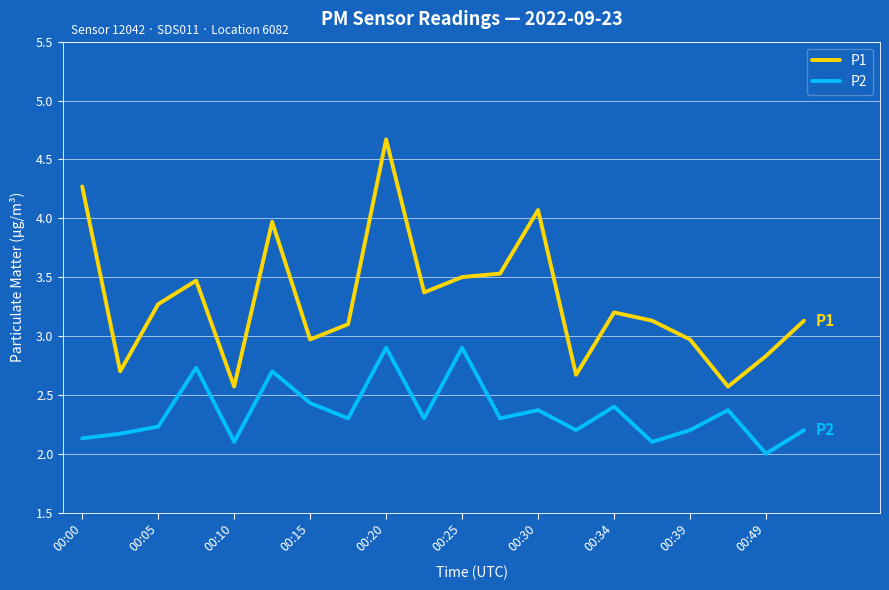

Count the number of data series in this chart.

2